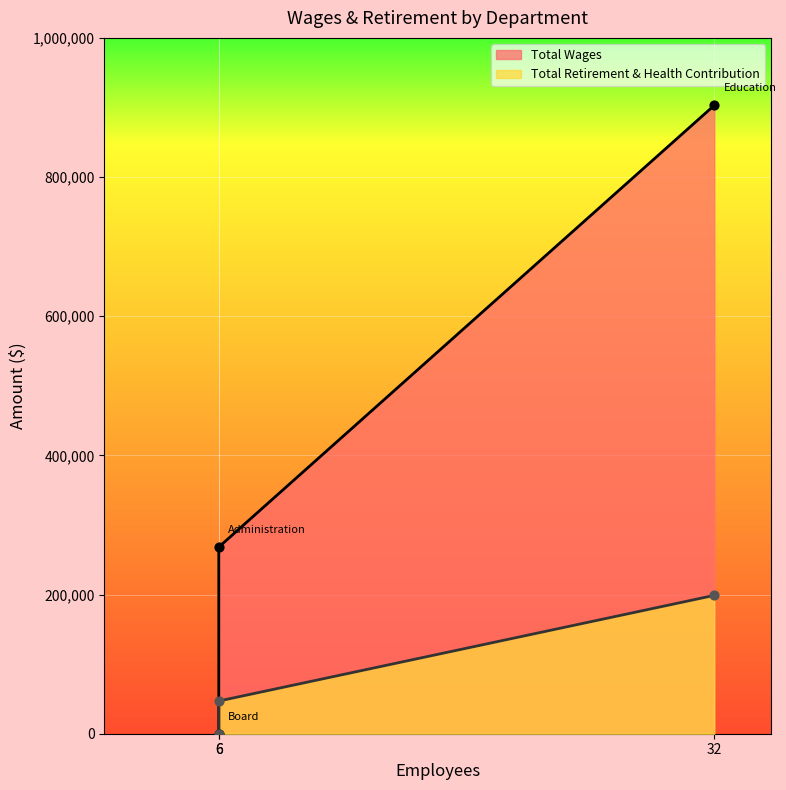

Which series contains the lowest Y value?

Total Wages